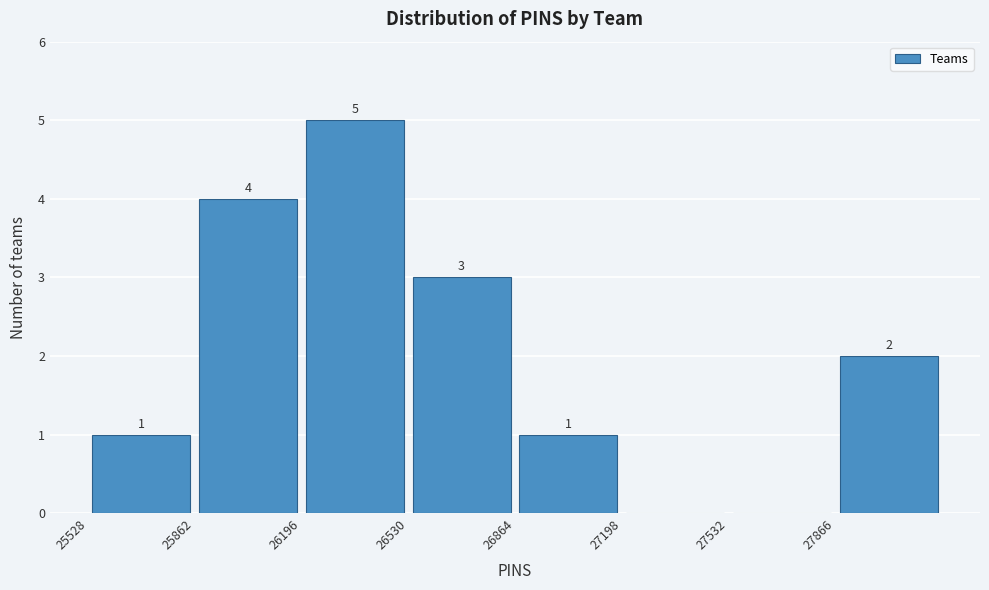

Which range on the x-axis has the tallest bar?

26200 to 26550